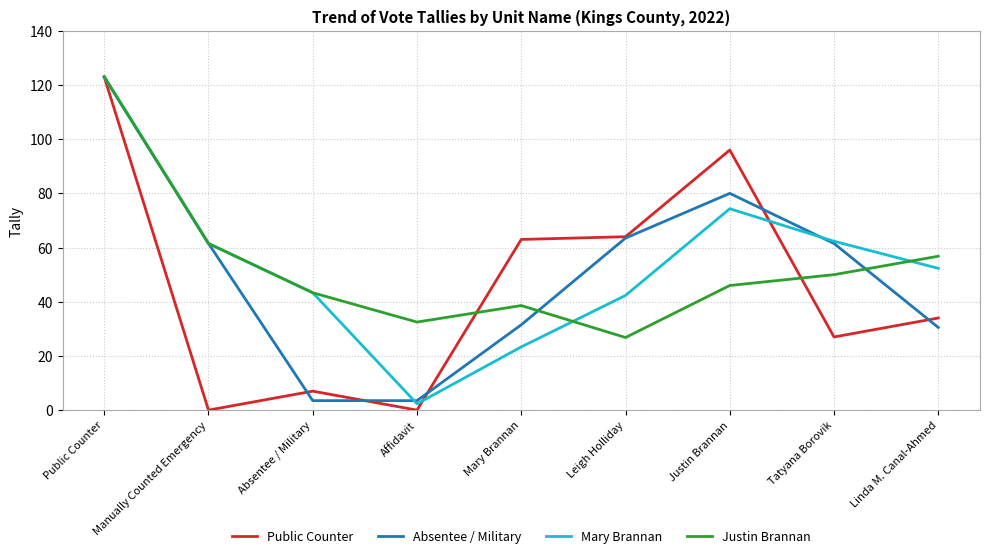

At which category does Justin Brannan reach its first local valley?

Affidavit